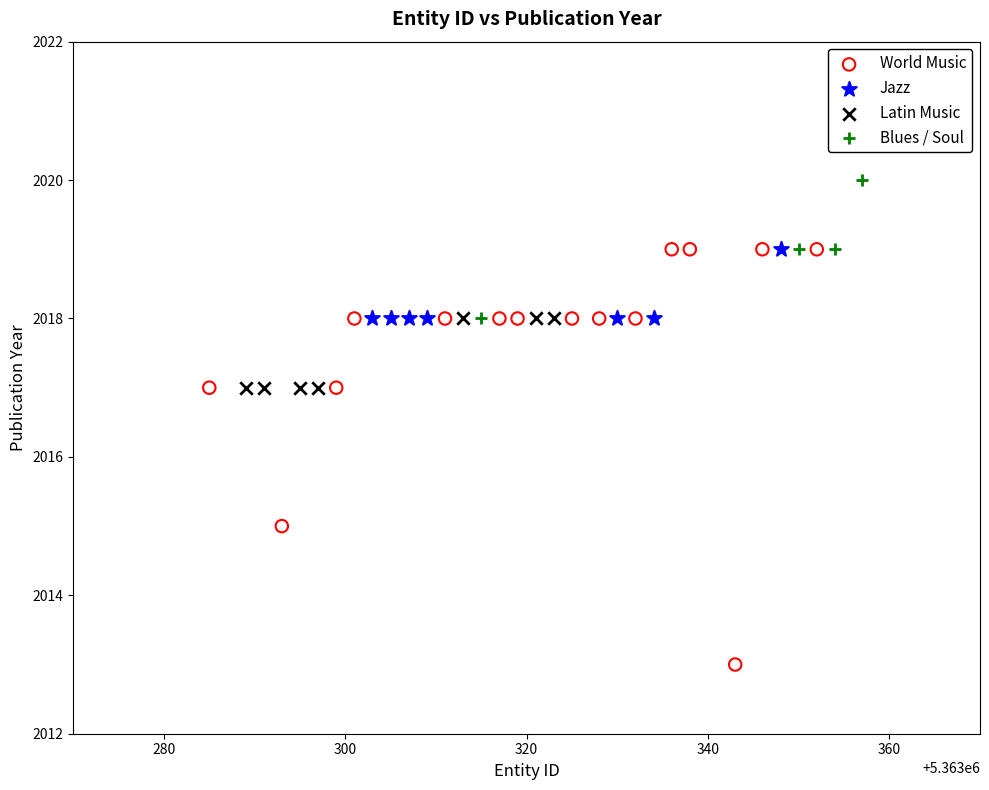

Which series contains the lowest Y value?

World Music